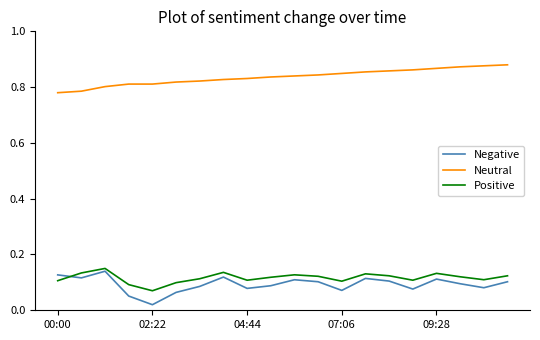

List the series in order of their peak value, highest first.

Neutral, Positive, Negative